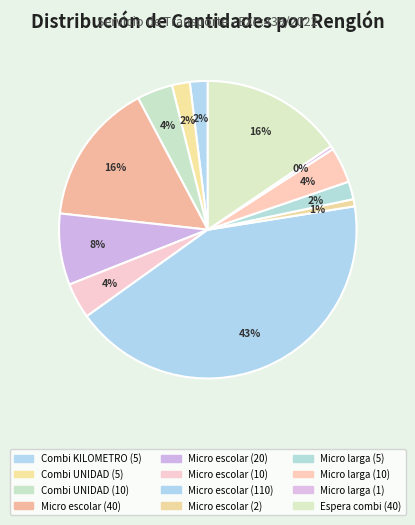

Is there any slice that represents more than half of the pie?

No